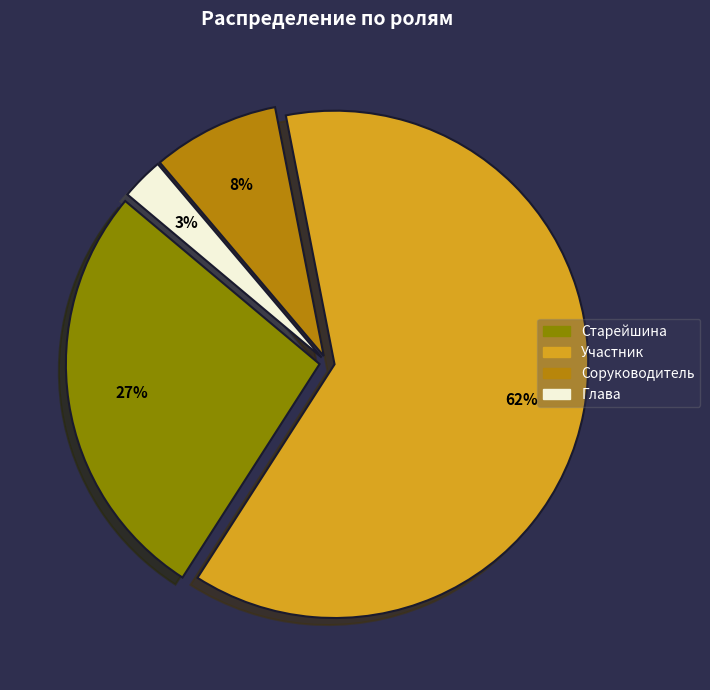

Is it true that Соруководитель is 8% of the pie?

True